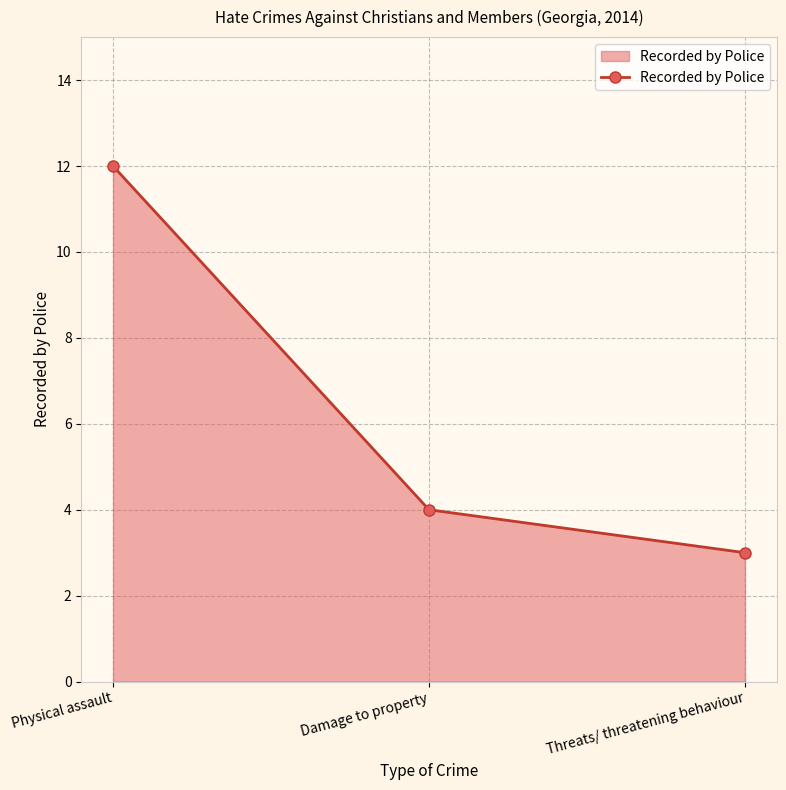

What is the greatest value displayed?

12